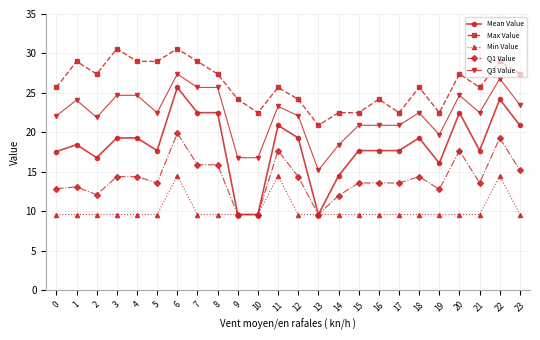

Is the value of Min Value at 0 greater than the value of Mean Value at 5?

No